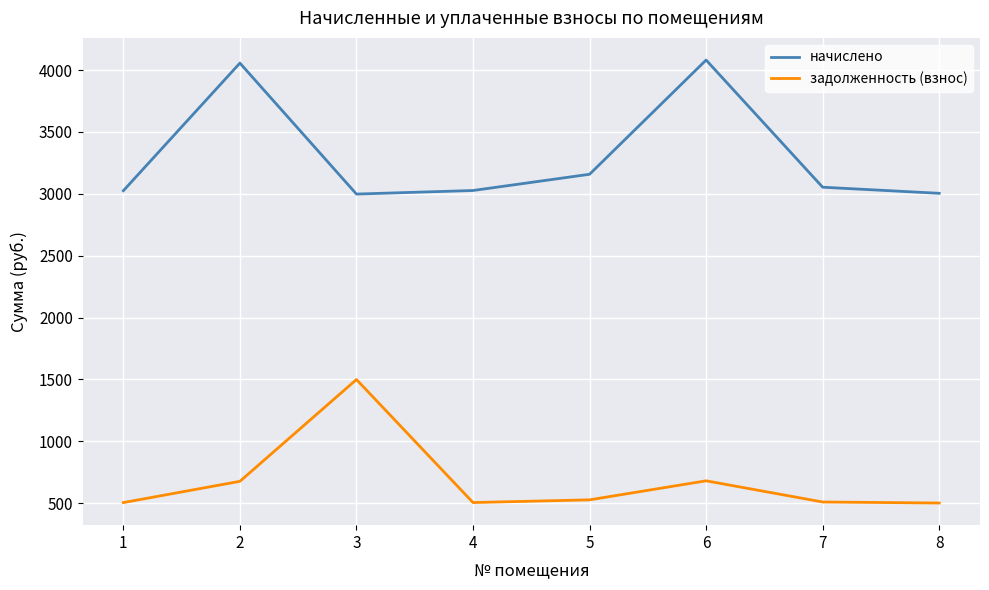

Does the chart display data point markers on the line(s)?

No